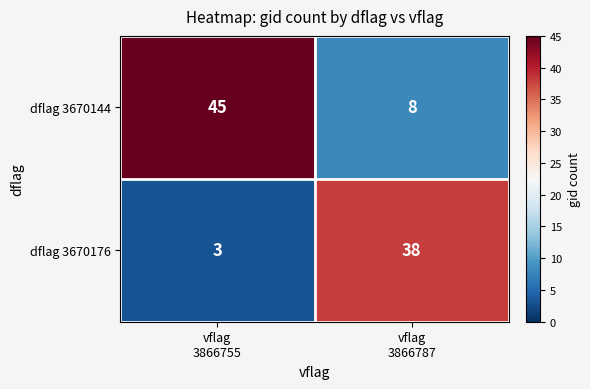

Which series has the widest spread of values?

dflag 3670144